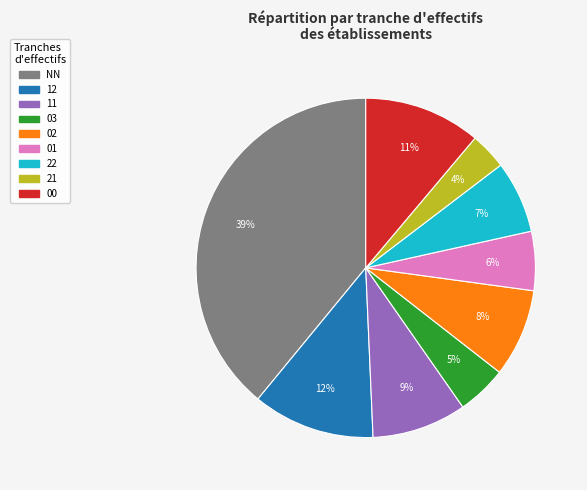

Rank the categories by value from highest to lowest.

NN, 12, 00, 11, 02, 22, 01, 03, 21